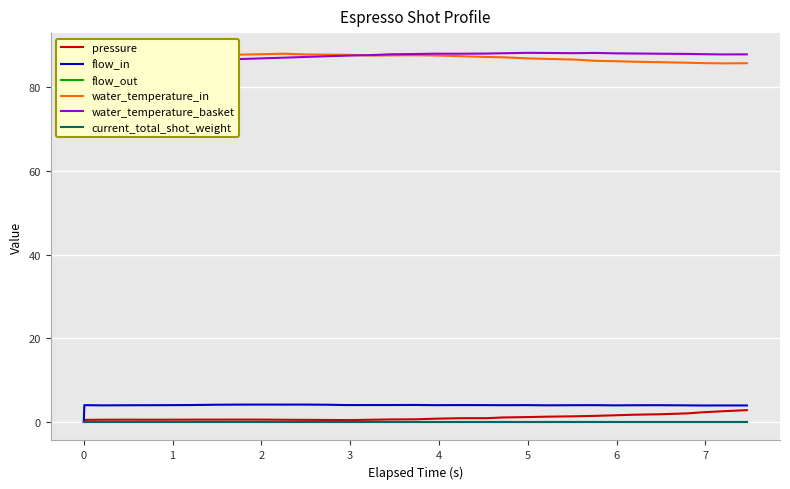

What position from the right is 1?

30